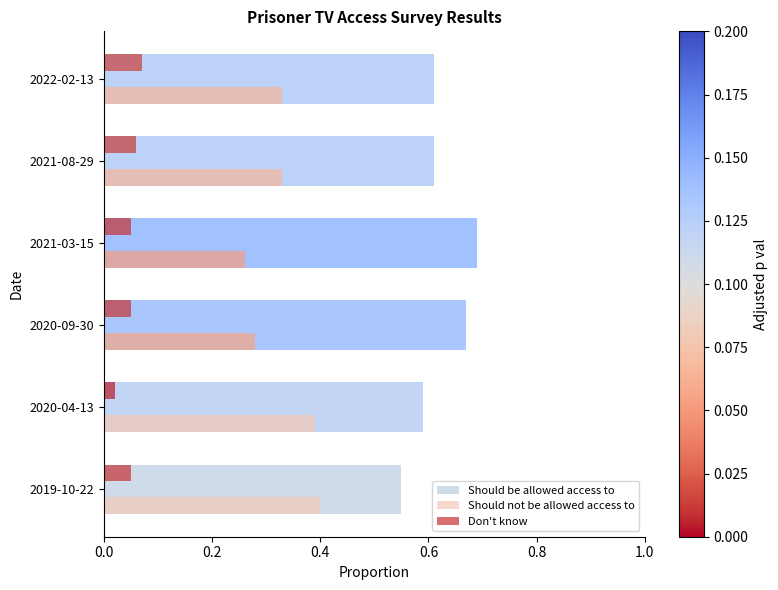

Rank the series at 2022-02-13 from lowest to highest value.

Don't know, Should not be allowed access to, Should be allowed access to